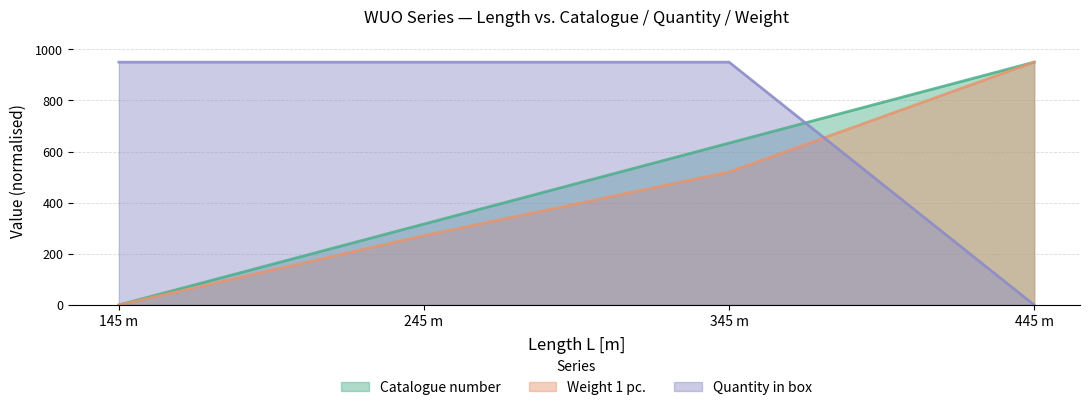

Between which two adjacent categories do Quantity in box and Catalogue number first intersect?

345 m and 445 m